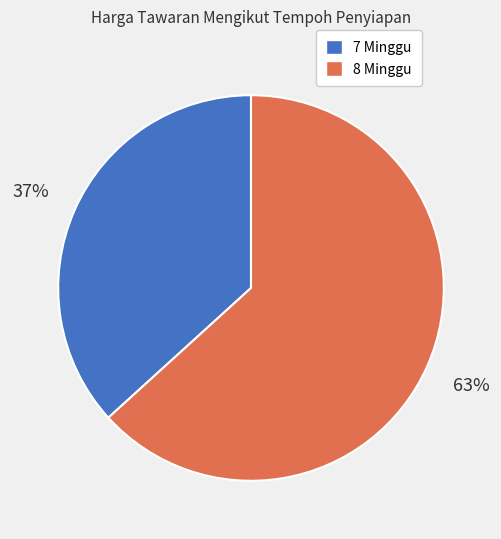

Which slice is the largest?

8 Minggu